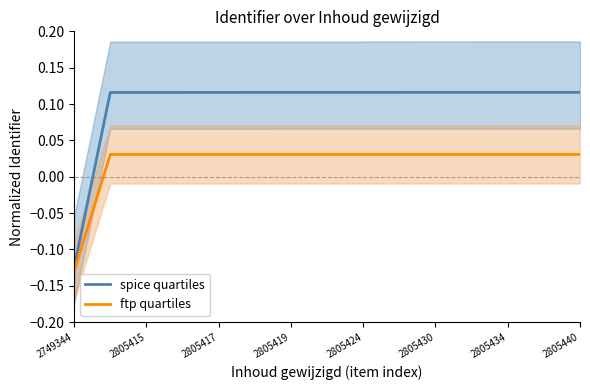

At which label does spice quartiles reach its minimum?

2749344